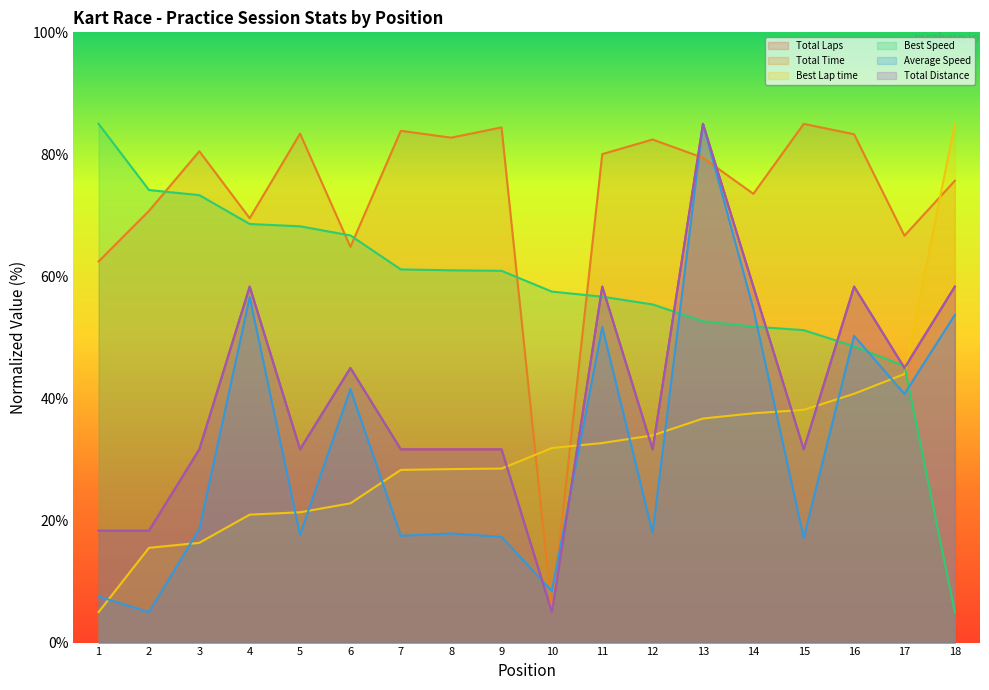

At which label does Total Distance reach its peak?

13